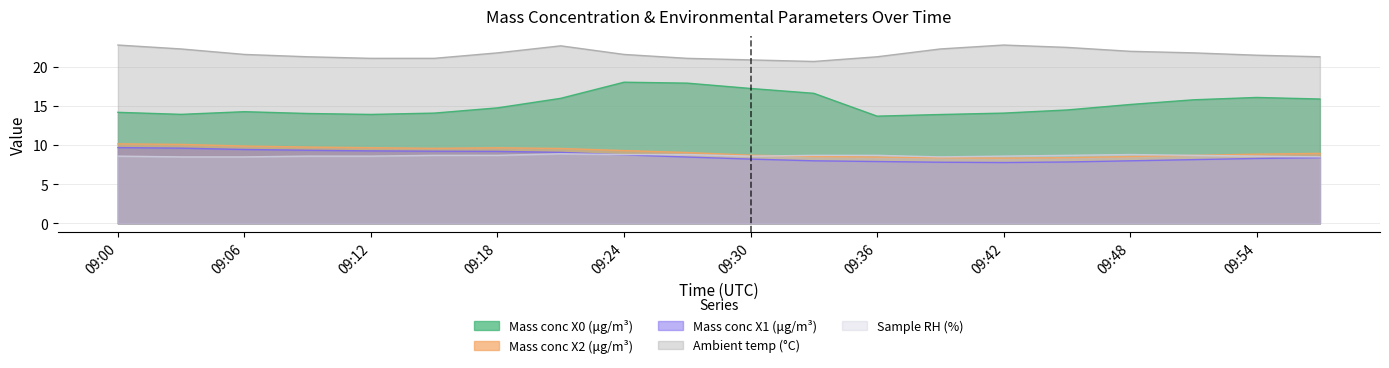

What is the average value of the Ambient temp (°C) series?

21.7